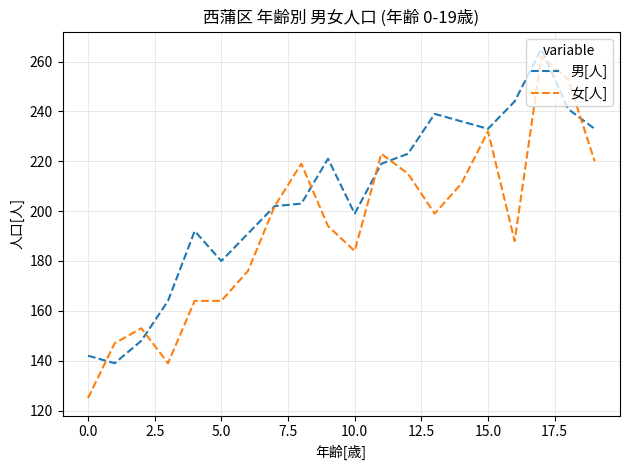

Which series has the largest range (max minus min)?

女[人]